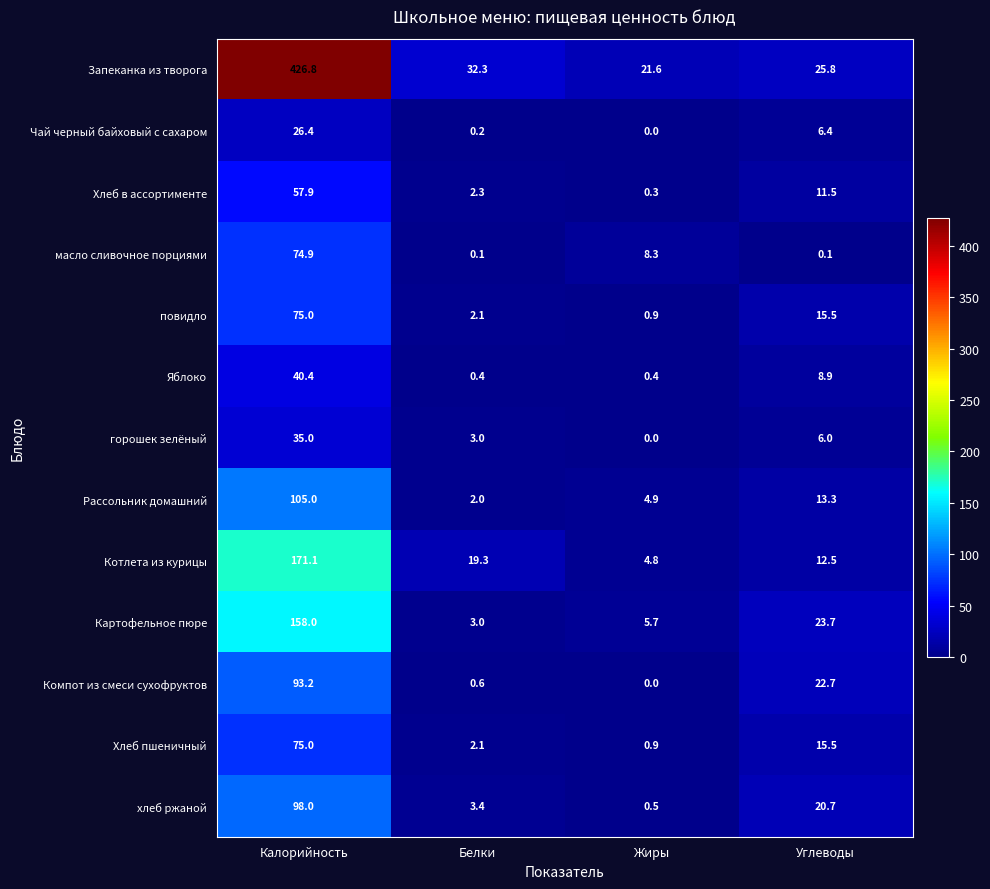

Is it true that Чай черный байховый с сахаром equals 0.2 at Белки?

True